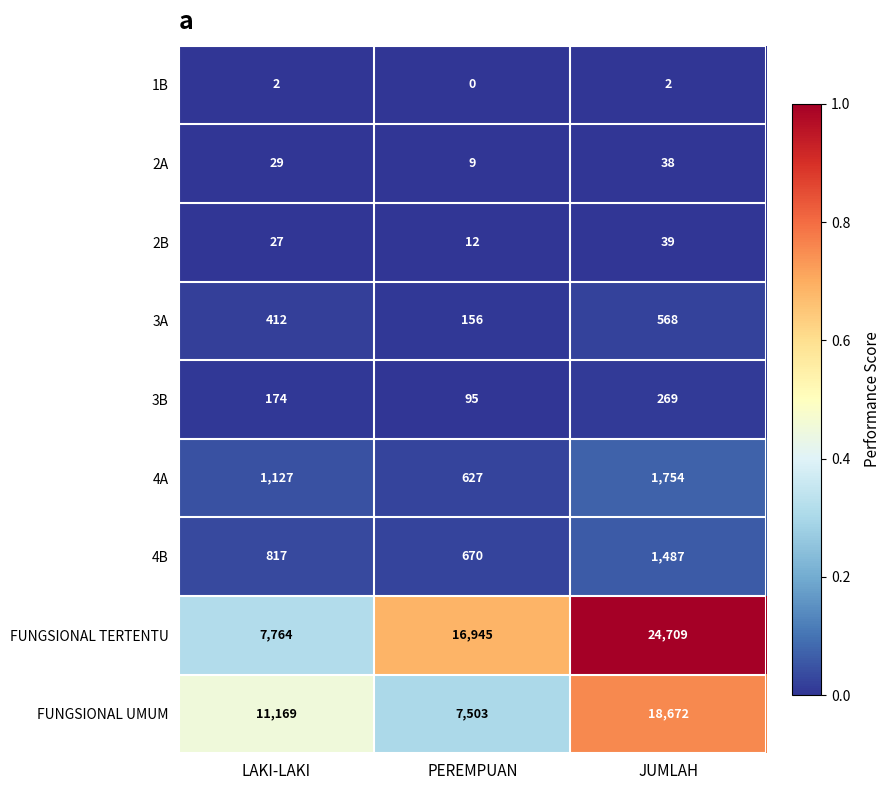

Where is 3A nearest to the value 362?

LAKI-LAKI